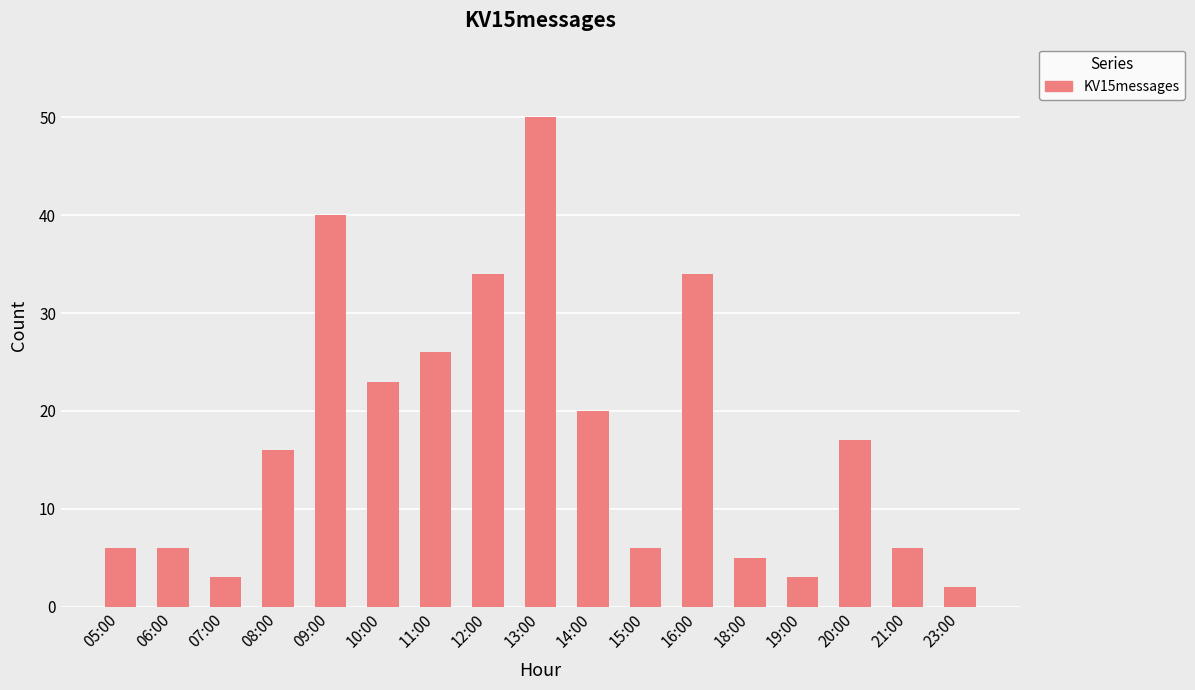

Reading left to right, list all the values displayed in this chart.

05:00=6	06:00=6	07:00=3	08:00=16	09:00=40	10:00=23	11:00=26	12:00=34	13:00=50	14:00=20	15:00=6	16:00=34	18:00=5	19:00=3	20:00=17	21:00=6	23:00=2